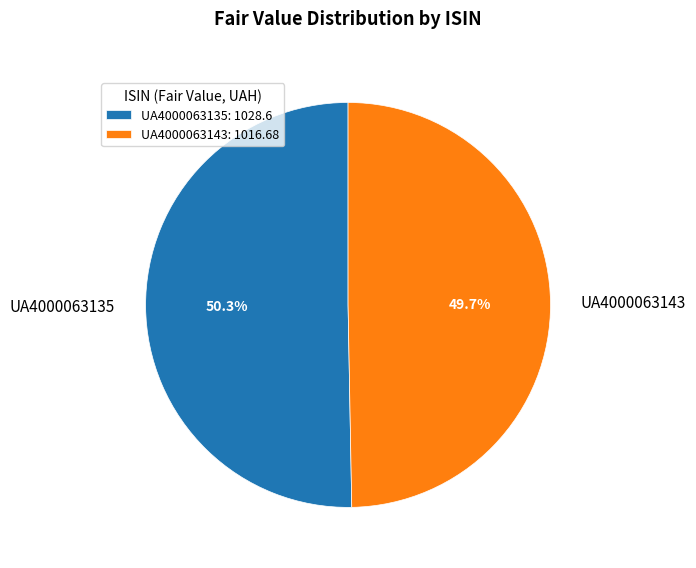

Is it true that UA4000063143 is 43% of the pie?

False